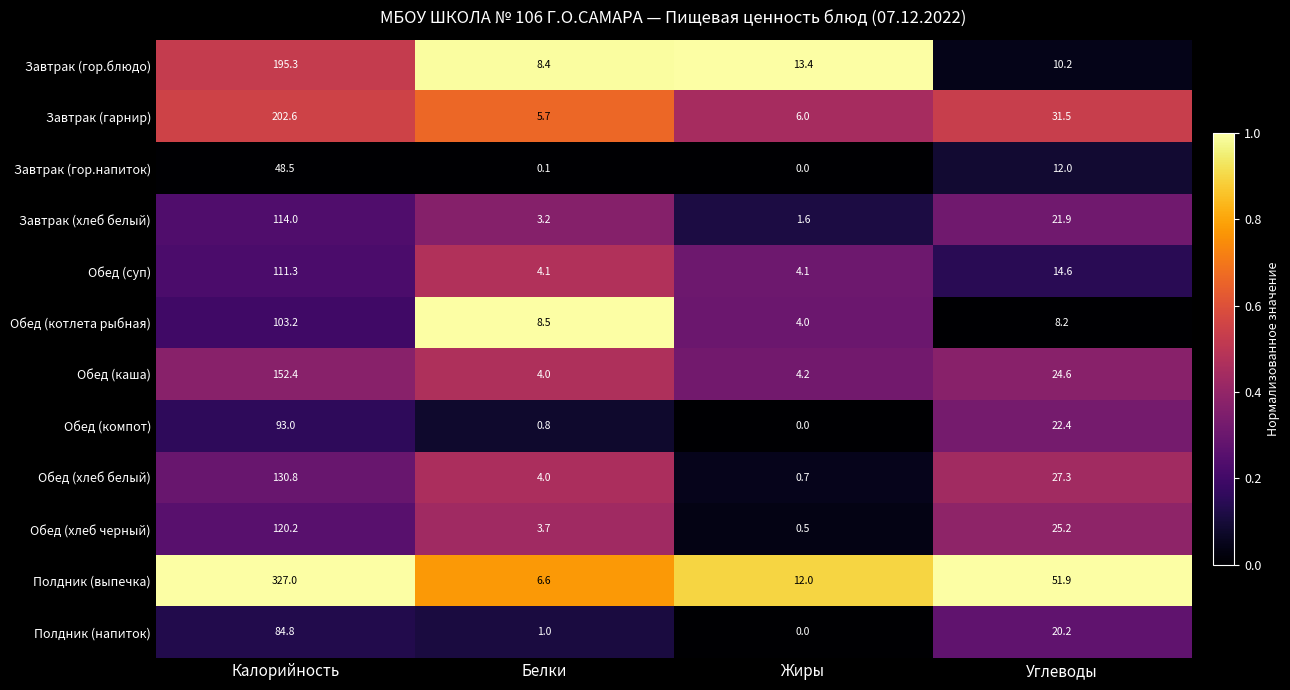

What is the sum of the Обед (котлета рыбная) values at Жиры and Углеводы?

12.2